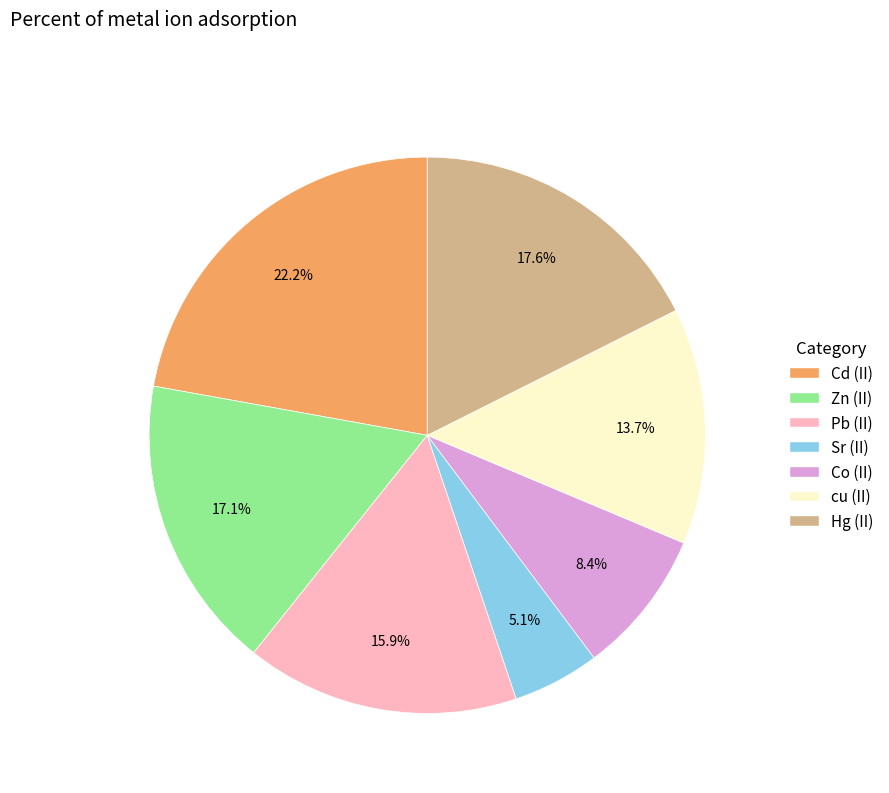

Combined, what portion of the pie is Sr (II) and cu (II)?

18.8%